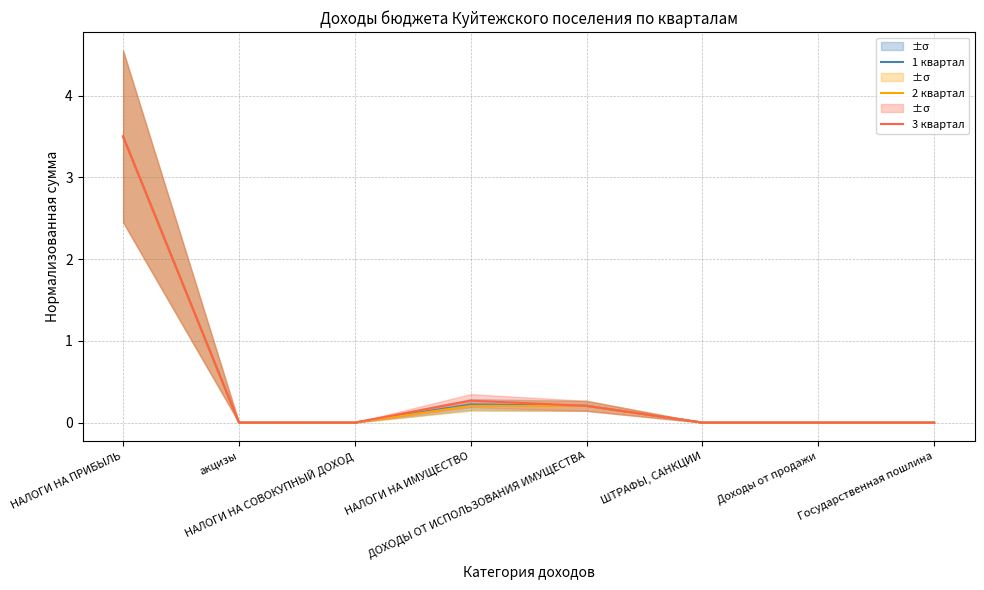

The value of 2 квартал at Доходы от продажи is 0.0. True or false?

True